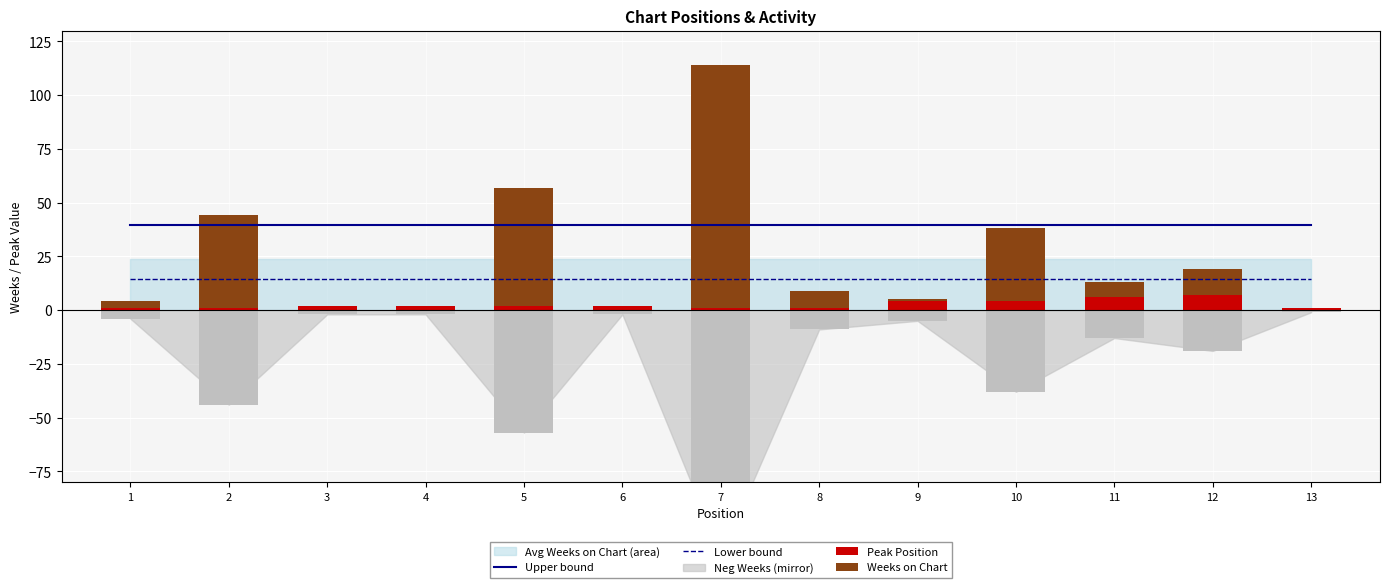

Which series has the widest spread of values?

Weeks on Chart